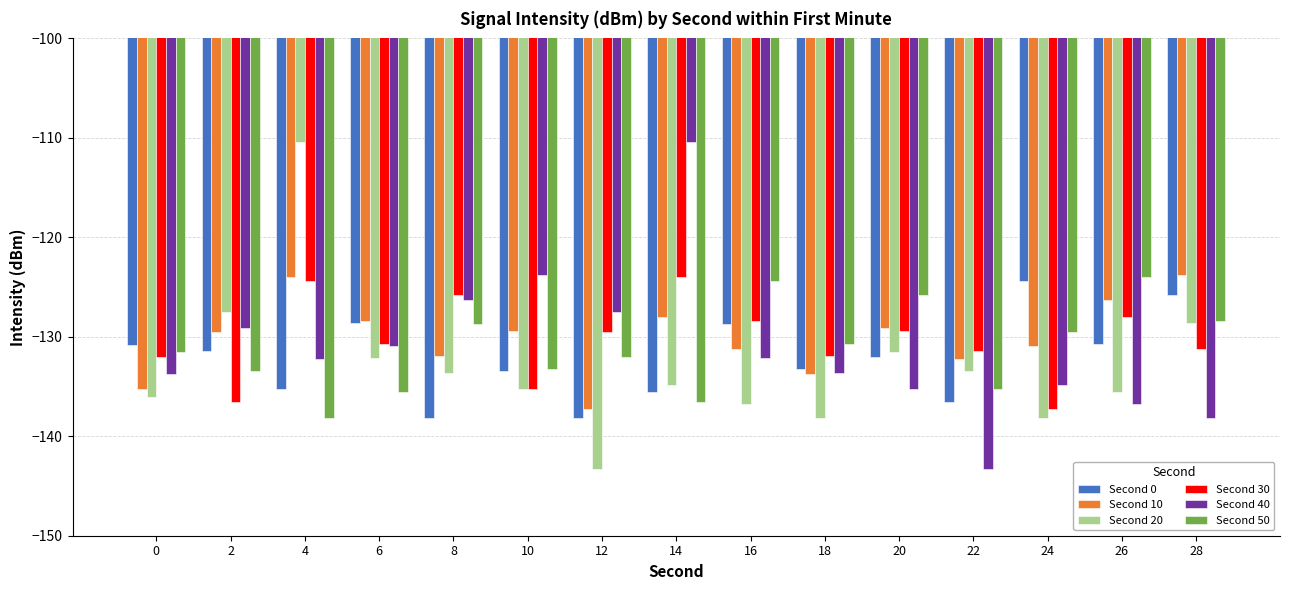

At which label does Second 40 reach its peak?

14